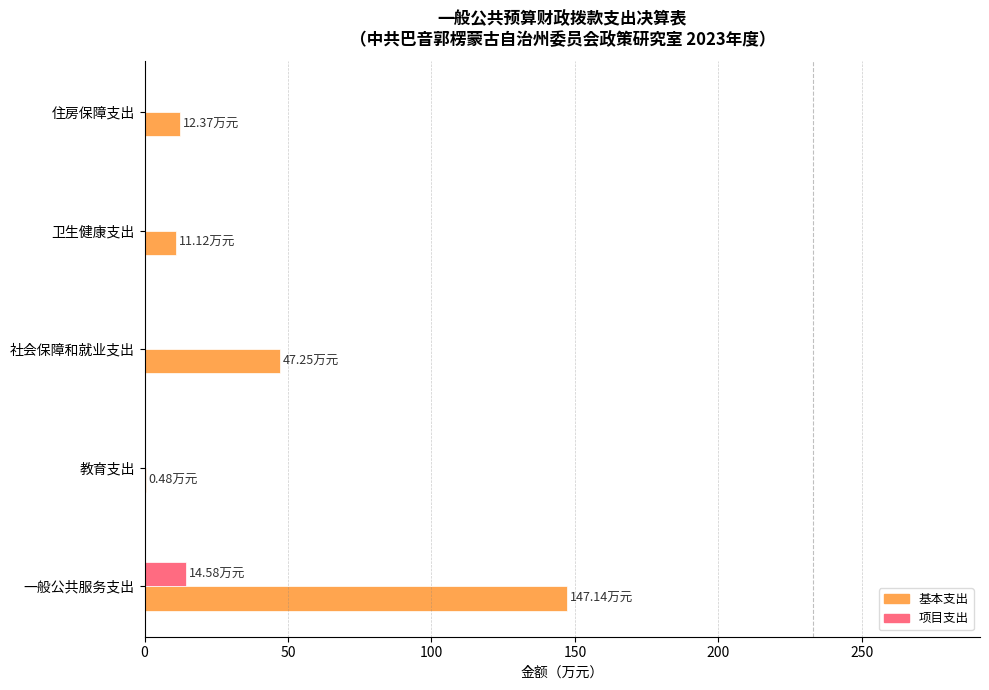

At which category does the chart reach its peak across all series?

一般公共服务支出